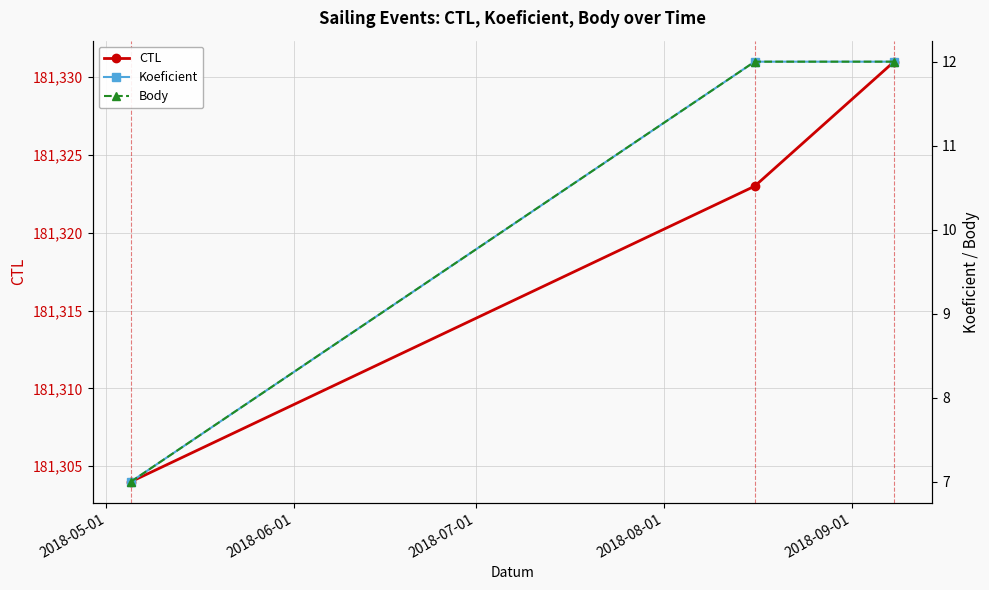

What is the highest value of the CTL series?

181331